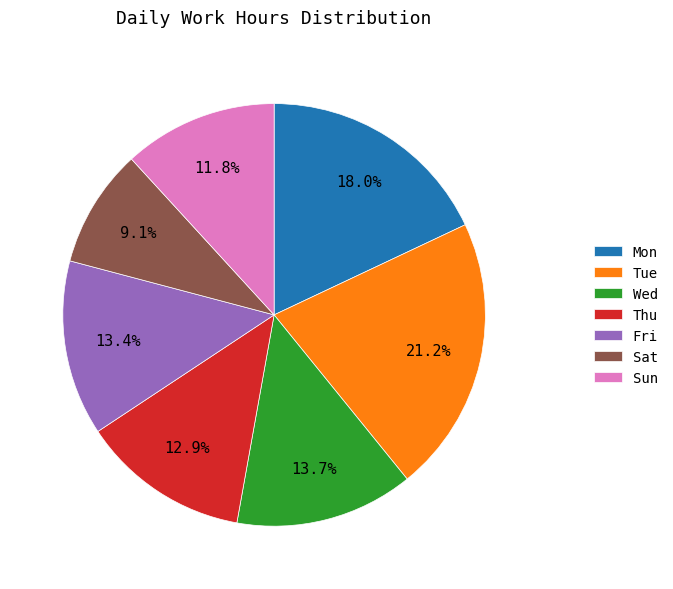

To the nearest percent, what percentage of the pie is Sun?

12%